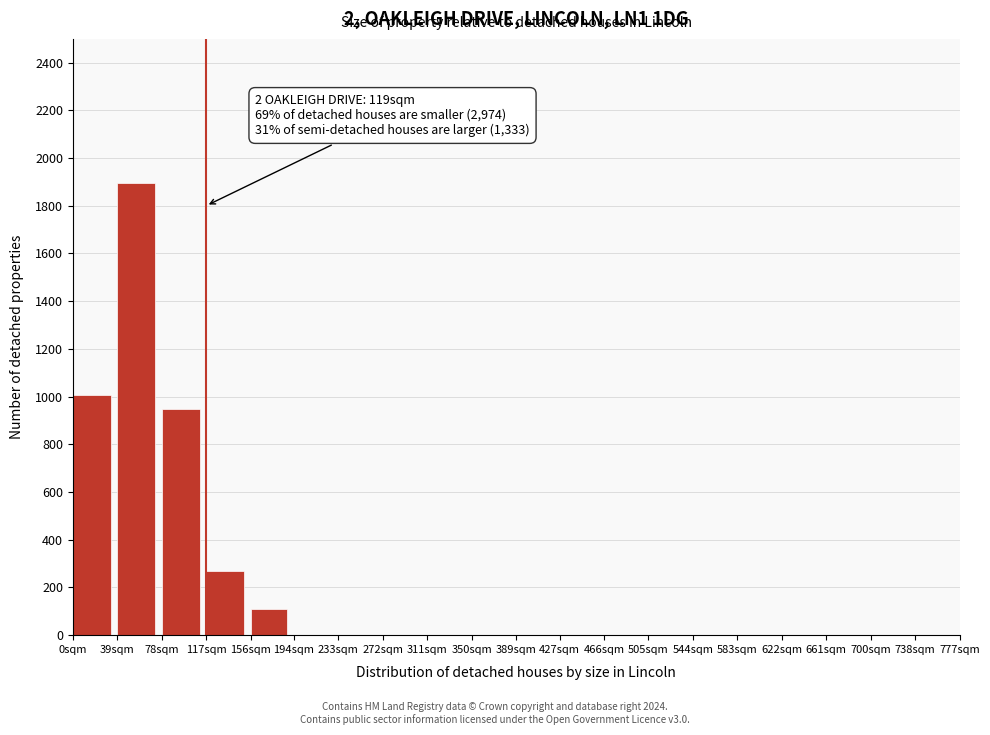

Reading left to right, transcribe all the data shown in this chart.

0sqm=1008	39sqm=1897	78sqm=946	117sqm=271	156sqm=109	194sqm=0	233sqm=0	272sqm=0	311sqm=0	350sqm=0	389sqm=0	427sqm=0	466sqm=0	505sqm=0	544sqm=0	583sqm=0	622sqm=0	661sqm=0	700sqm=0	738sqm=0